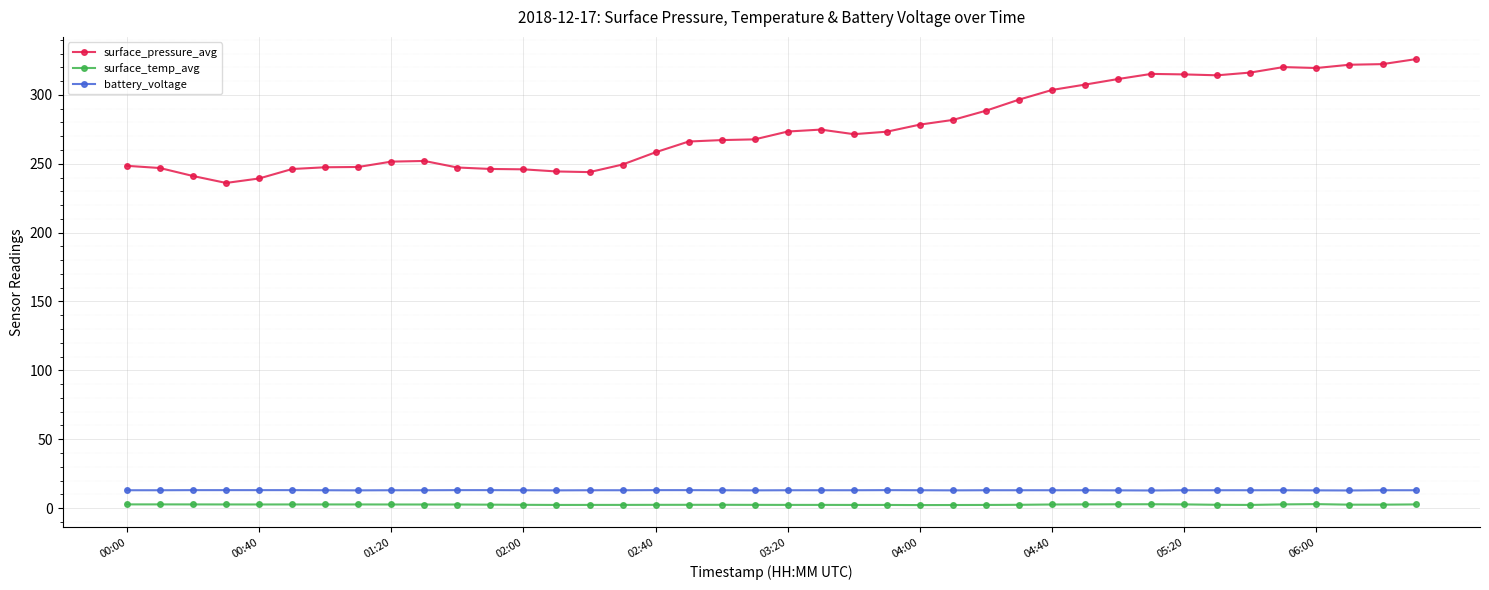

Which series has the largest total across all categories?

surface_pressure_avg